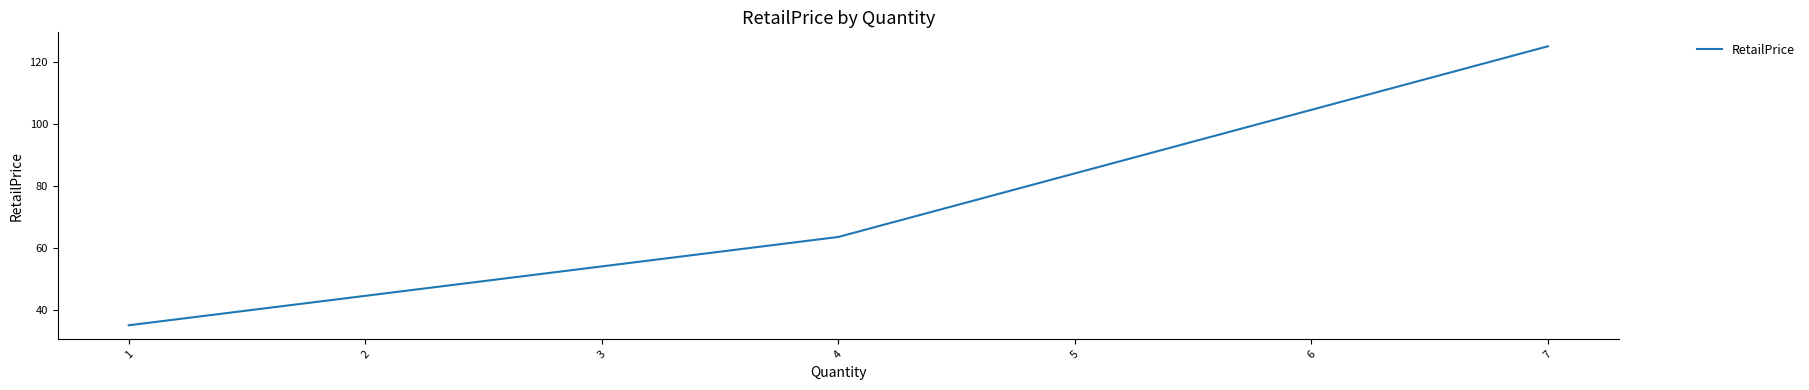

How many lines are shown in the chart?

1